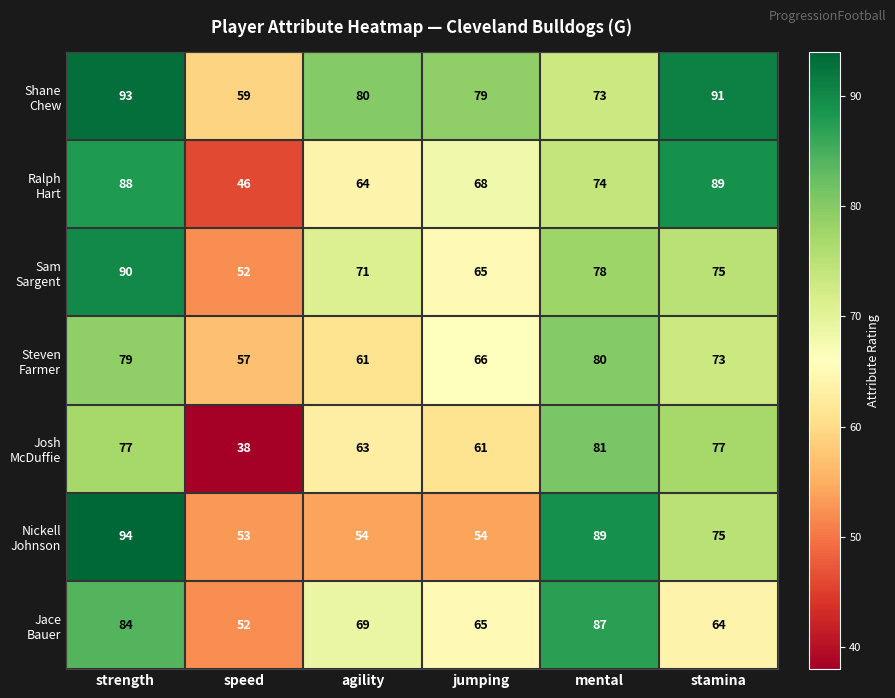

Which label corresponds to the largest value in the chart?

strength